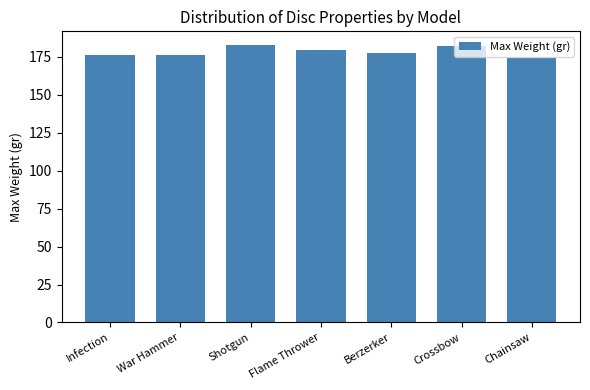

Reading left to right, transcribe all the data shown in this chart.

Infection=176.0	War Hammer=176.0	Shotgun=182.6	Flame Thrower=179.3	Berzerker=177.6	Crossbow=181.8	Chainsaw=174.3